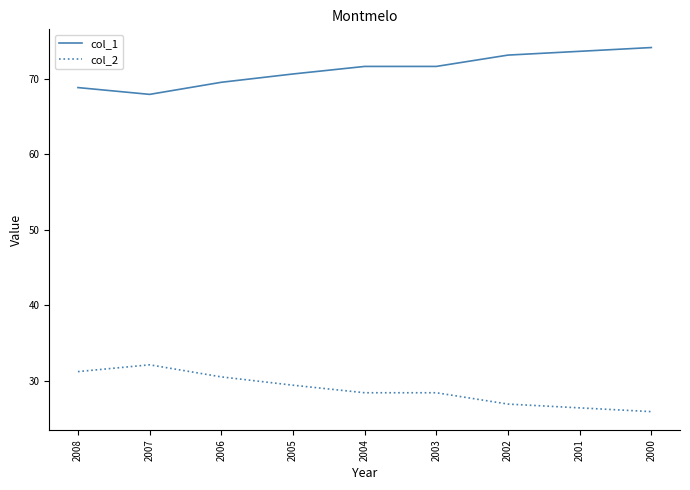

What is the smallest value displayed?

25.9